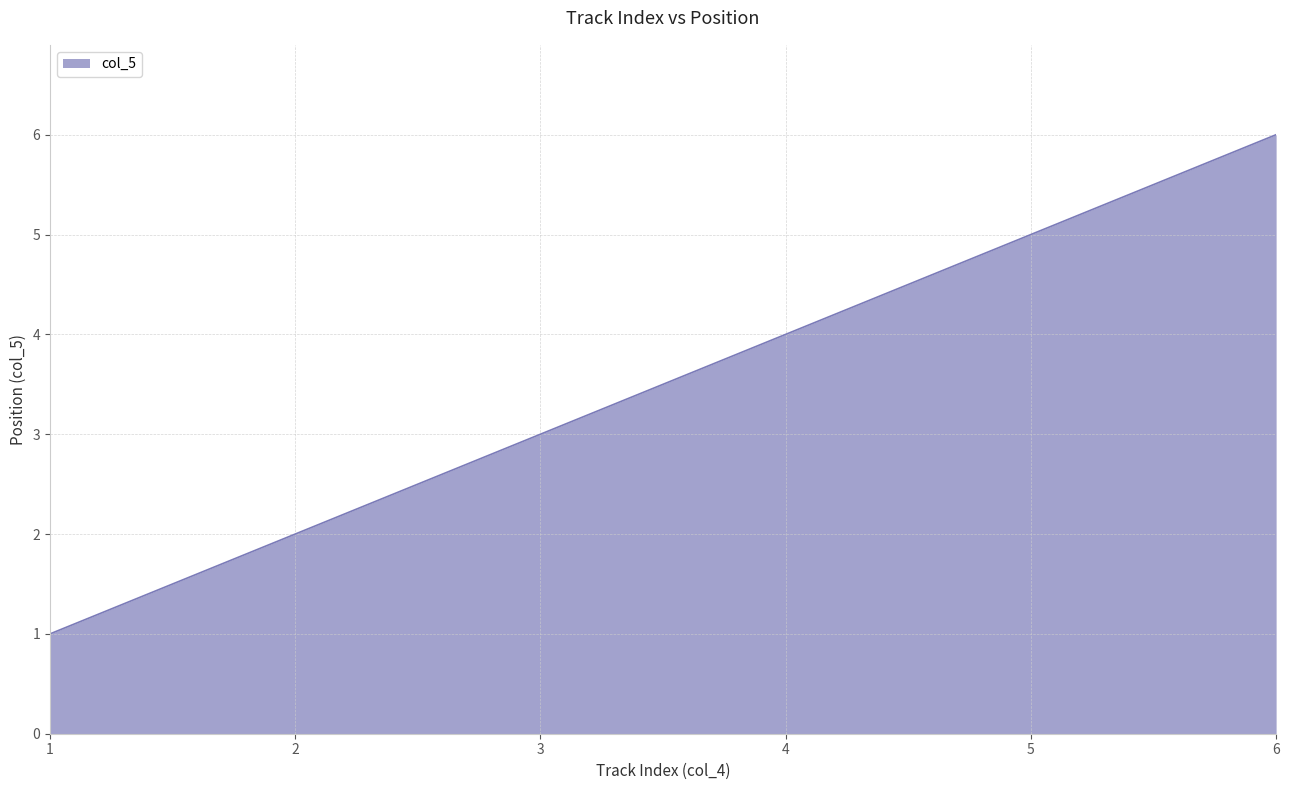

What value does the data have at 1?

1